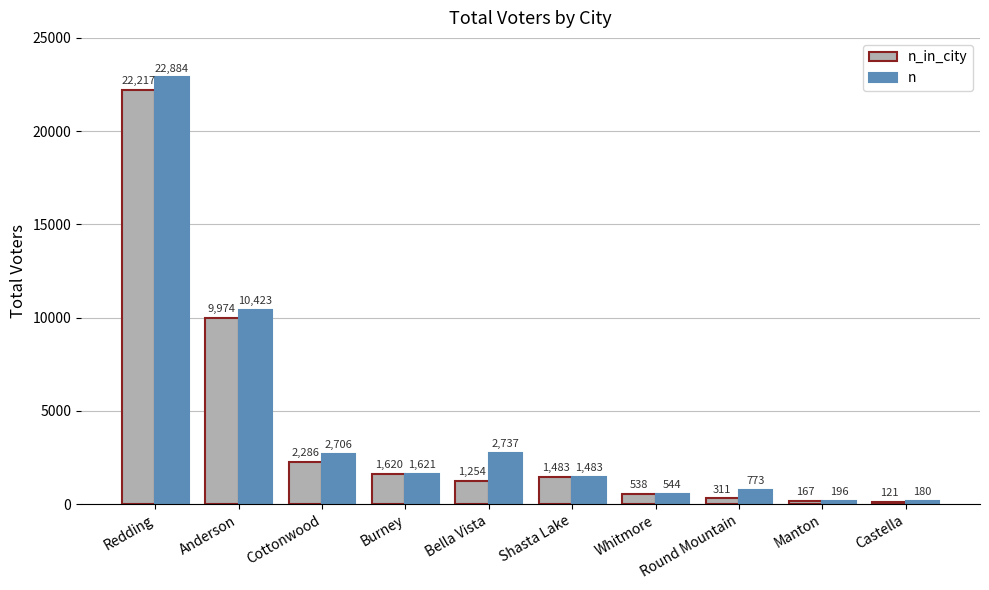

At which category is the sum across all series the highest?

Redding